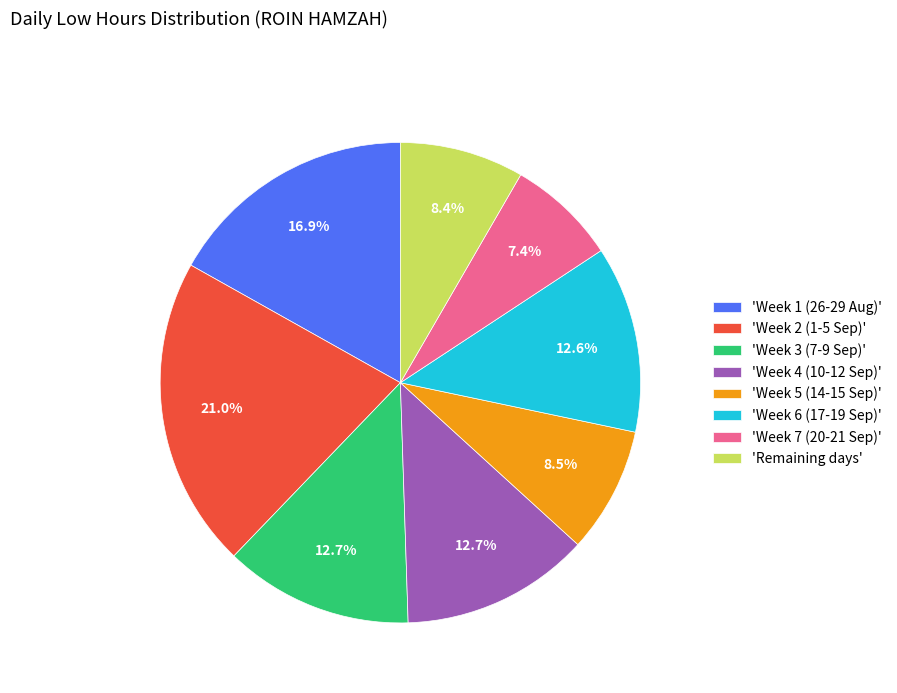

What percentage is NOT represented by 'Week 3 (7-9 Sep)'?

87.3%